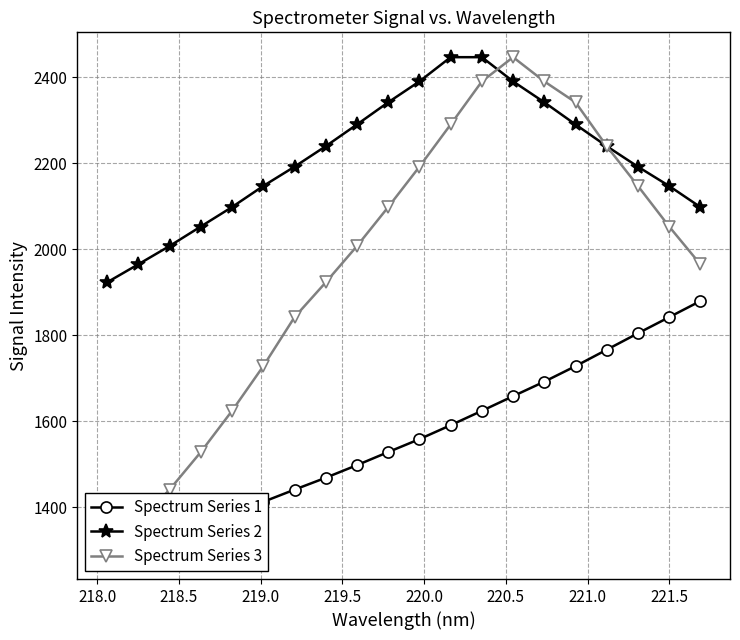

What is the average value of the Spectrum Series 3 series?

1965.0